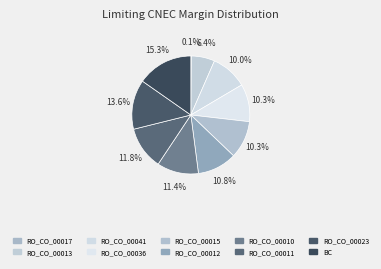

To the nearest percent, what is the combined percentage of RO_CO_00013 and RO_CO_00011?

18%